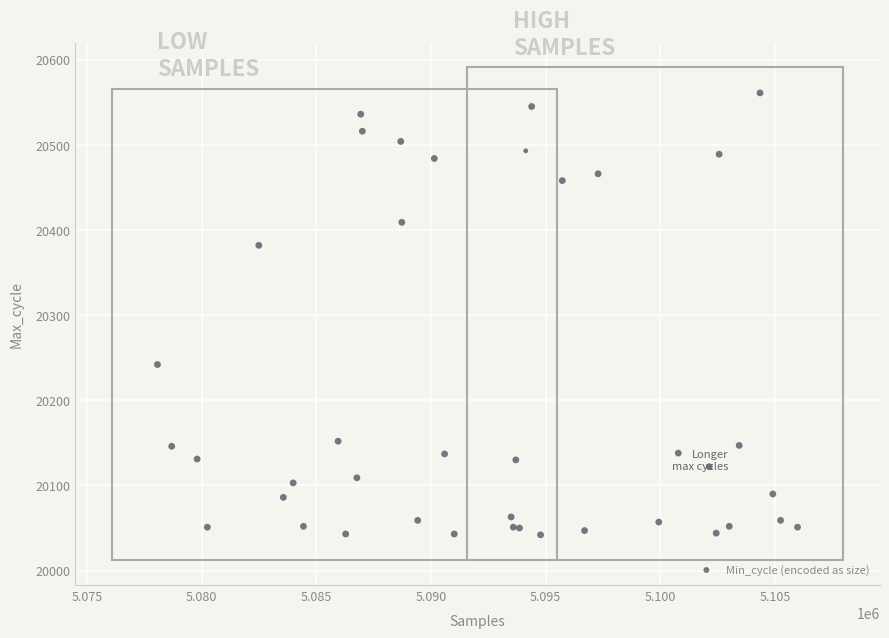

What Y value in the scatter plot is closest to 20301?

20242